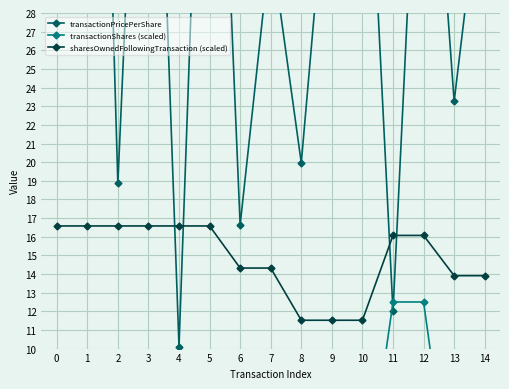

What is the value of the sharesOwnedFollowingTransaction (scaled) point at the 5th from the left?

16.6